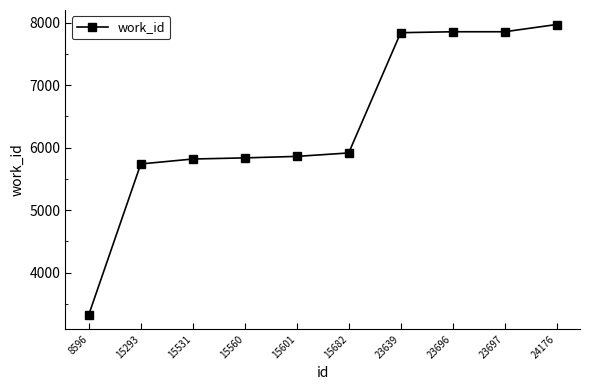

The value at 15560 is 5835. True or false?

True